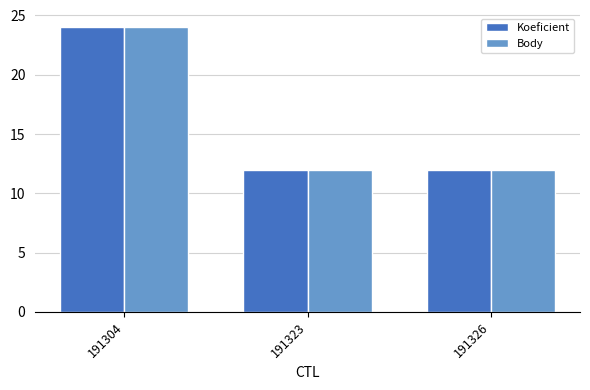

What is the total value across all series at 191304?

48